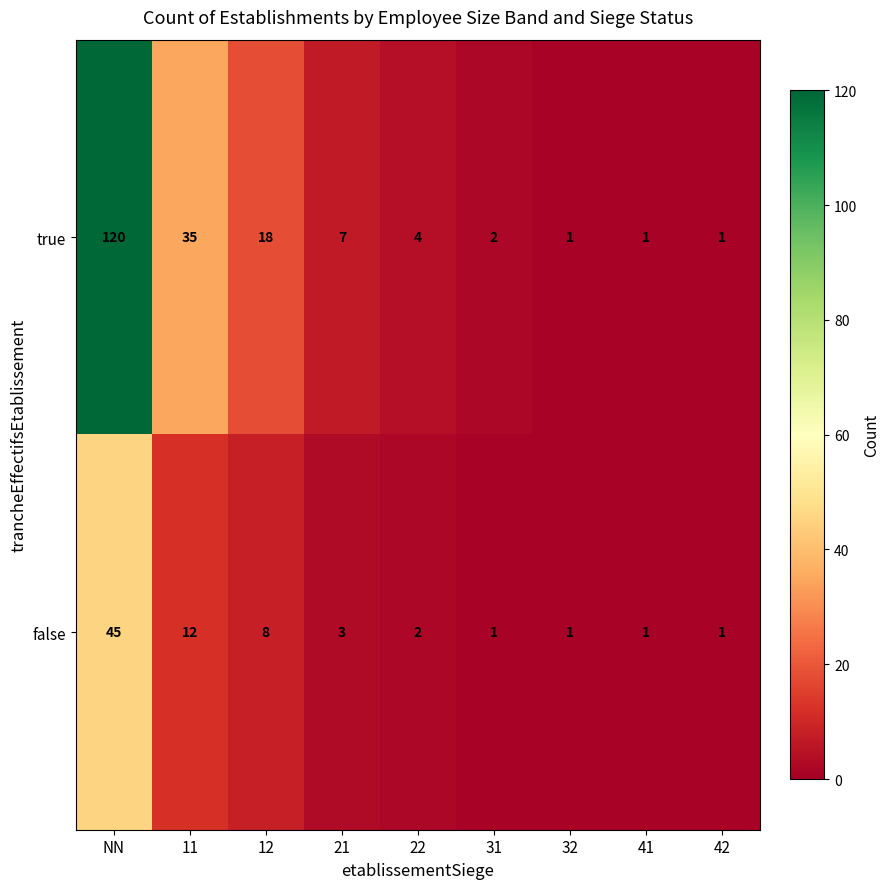

How many data points does each series have?

9